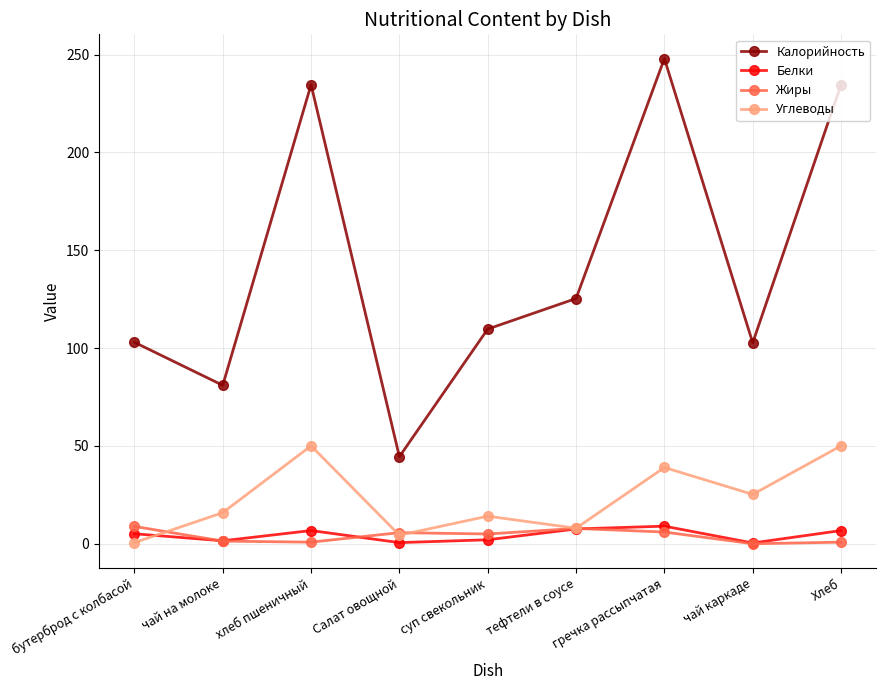

The value of Белки at Хлеб is 6.8. True or false?

True